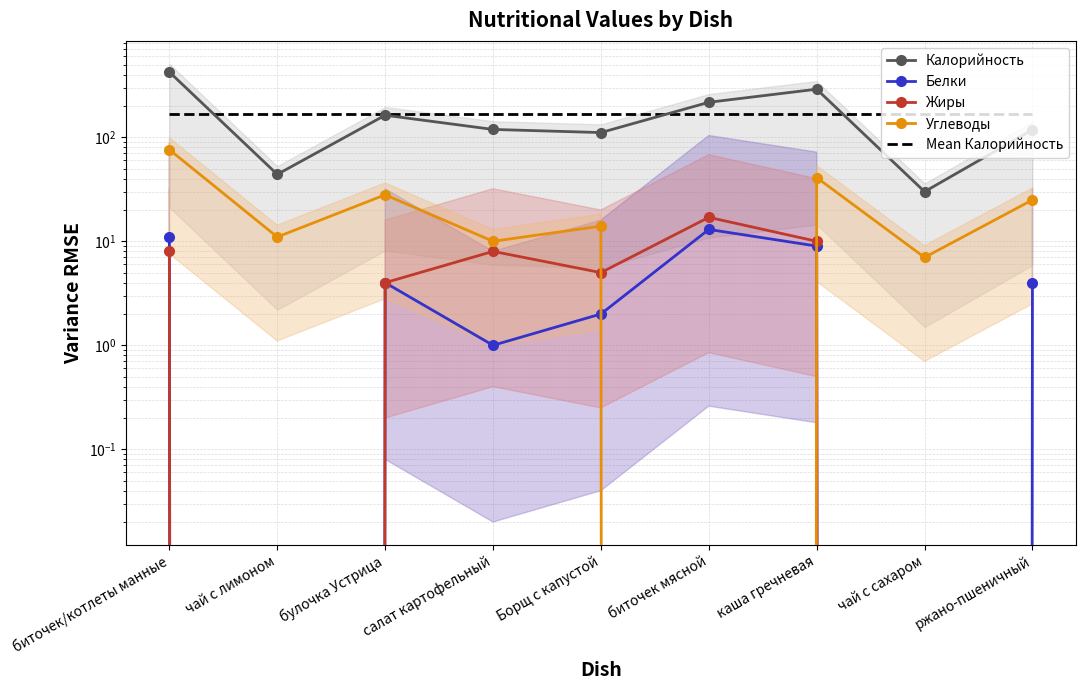

Reading right to left, transcribe all the data shown in this chart.

Калорийность: 118.0	30.0	290.0	217.0	111.0	119.0	163.0	44.0	424.0
Белки: 4.0	0.0	9.0	13.0	2.0	1.0	4.0	0.0	11.0
Жиры: 0.0	0.0	10.0	17.0	5.0	8.0	4.0	0.0	8.0
Углеводы: 25.0	7.0	41.0	0.0	14.0	10.0	28.0	11.0	76.0
Mean Калорийность: 168.4	168.4	168.4	168.4	168.4	168.4	168.4	168.4	168.4